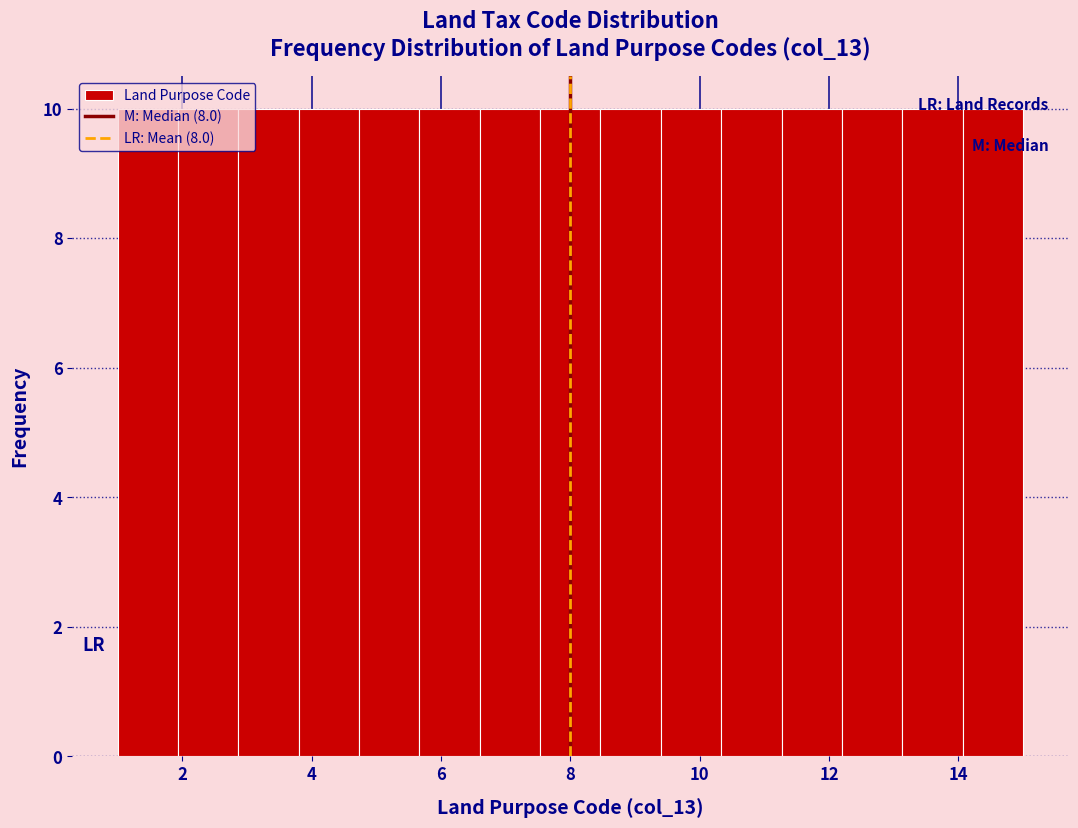

Reading left to right, list every bar in this chart as the range it spans on the x-axis followed by its height. Neither the bar edges nor the heights are printed on the chart, so give them approximately, as read against the axes.

1.0 to 2.0: 10
2.0 to 2.8: 10
2.8 to 3.8: 10
3.8 to 4.8: 10
4.8 to 5.6: 10
5.6 to 6.6: 10
6.6 to 7.6: 10
7.6 to 8.4: 10
8.4 to 9.4: 10
9.4 to 10.4: 10
10.4 to 11.2: 10
11.2 to 12.2: 10
12.2 to 13.2: 10
13.2 to 14.0: 10
14.0 to 15.0: 10